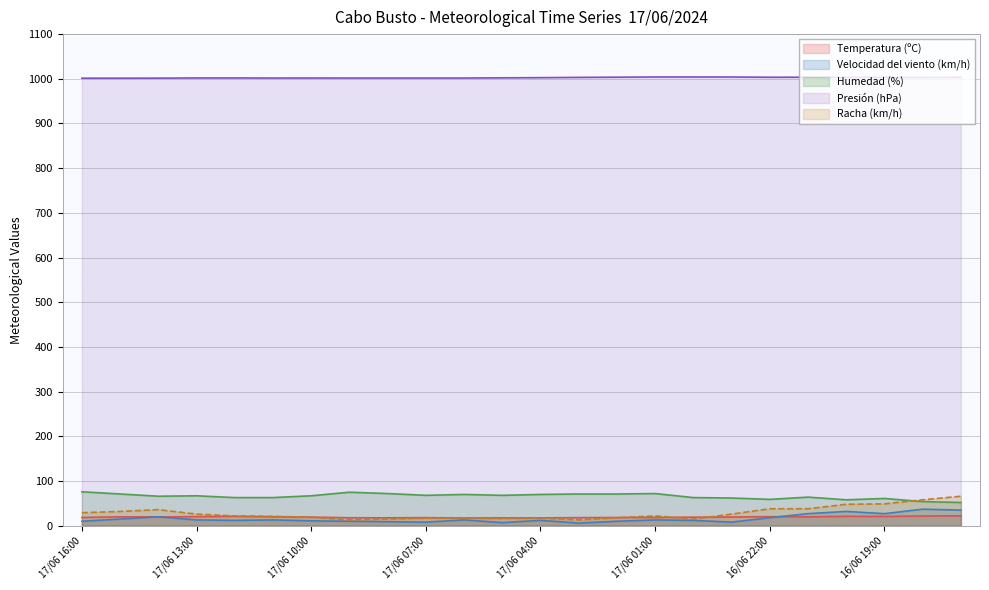

How many data points in Humedad (%) are less than 67?

11